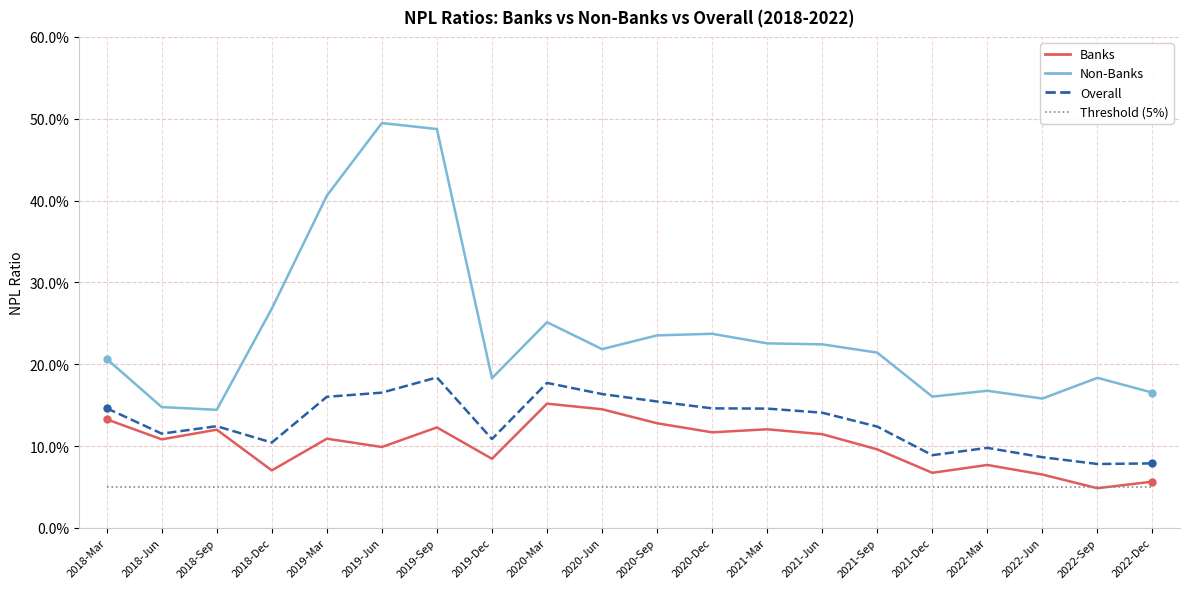

Reading left to right, extract all data points from this chart.

Banks: 0.1	0.1	0.1	0.1	0.1	0.1	0.1	0.1	0.2	0.1	0.1	0.1	0.1	0.1	0.1	0.1	0.1	0.1	0.0	0.1
Non-Banks: 0.2	0.1	0.1	0.3	0.4	0.5	0.5	0.2	0.3	0.2	0.2	0.2	0.2	0.2	0.2	0.2	0.2	0.2	0.2	0.2
Overall: 0.1	0.1	0.1	0.1	0.2	0.2	0.2	0.1	0.2	0.2	0.2	0.1	0.1	0.1	0.1	0.1	0.1	0.1	0.1	0.1
Threshold: 0.1	0.1	0.1	0.1	0.1	0.1	0.1	0.1	0.1	0.1	0.1	0.1	0.1	0.1	0.1	0.1	0.1	0.1	0.1	0.1